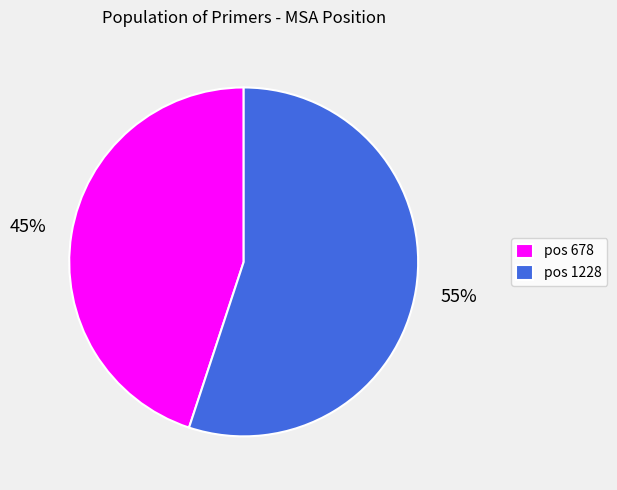

Do pos 1228 and pos 678 together represent more than half of the pie?

Yes